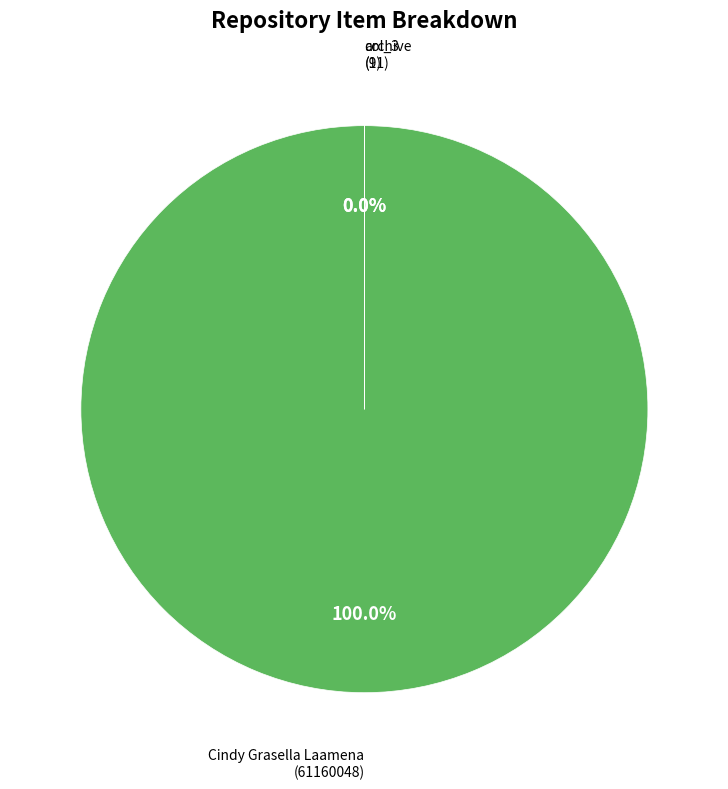

What is the change in value from archive to col_3?

+2